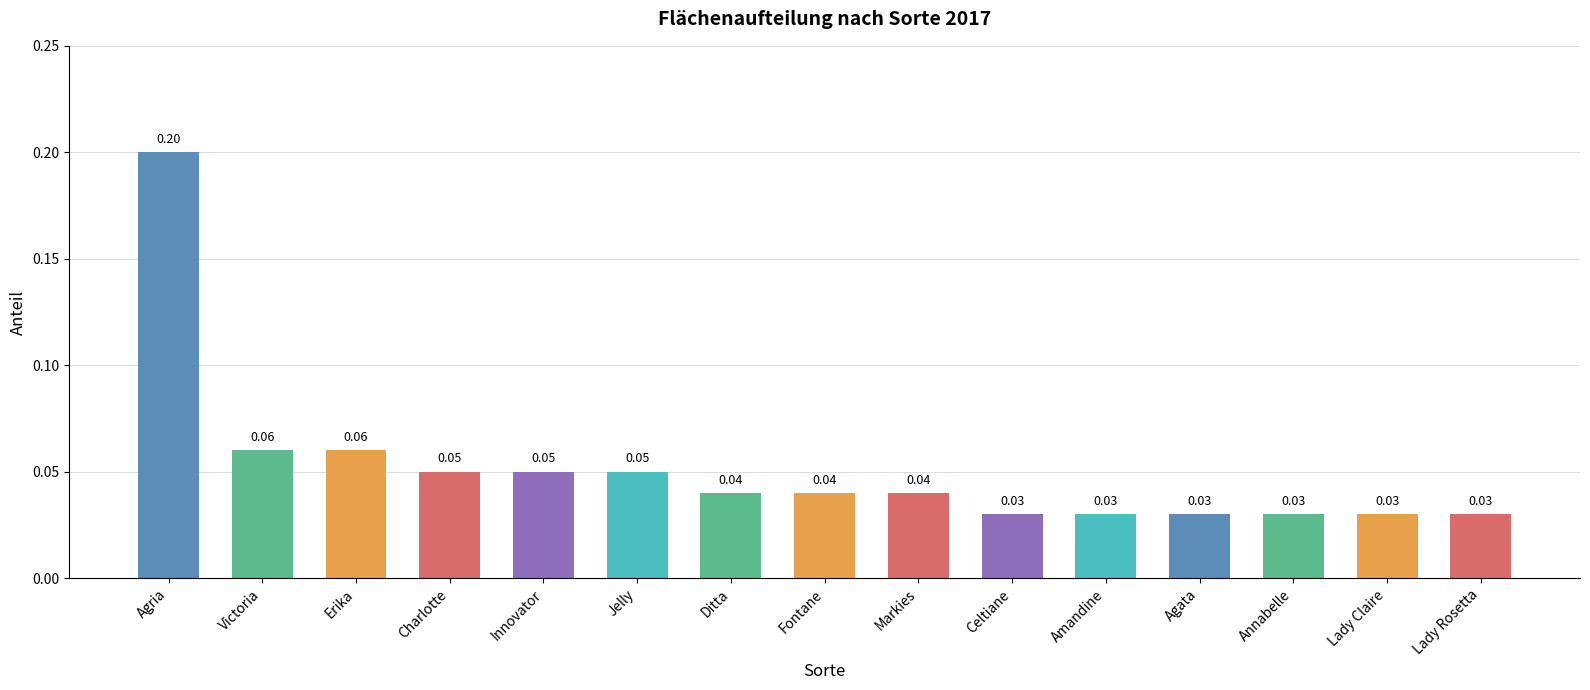

How many bars are there in total?

15